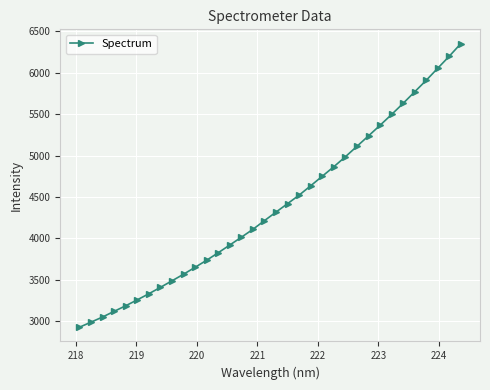

What is the value of the 20th point from the left?

4523.8